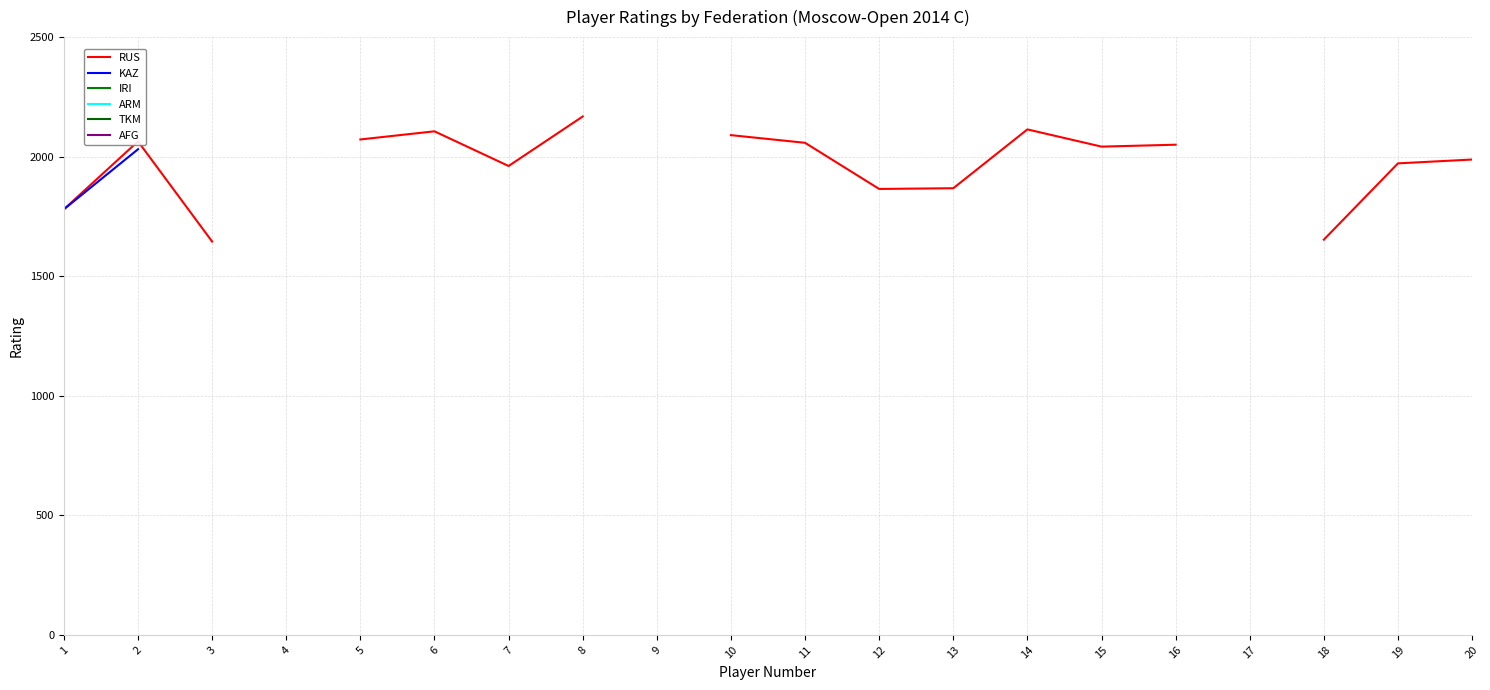

True or false: AFG and IRI cross at least once.

False